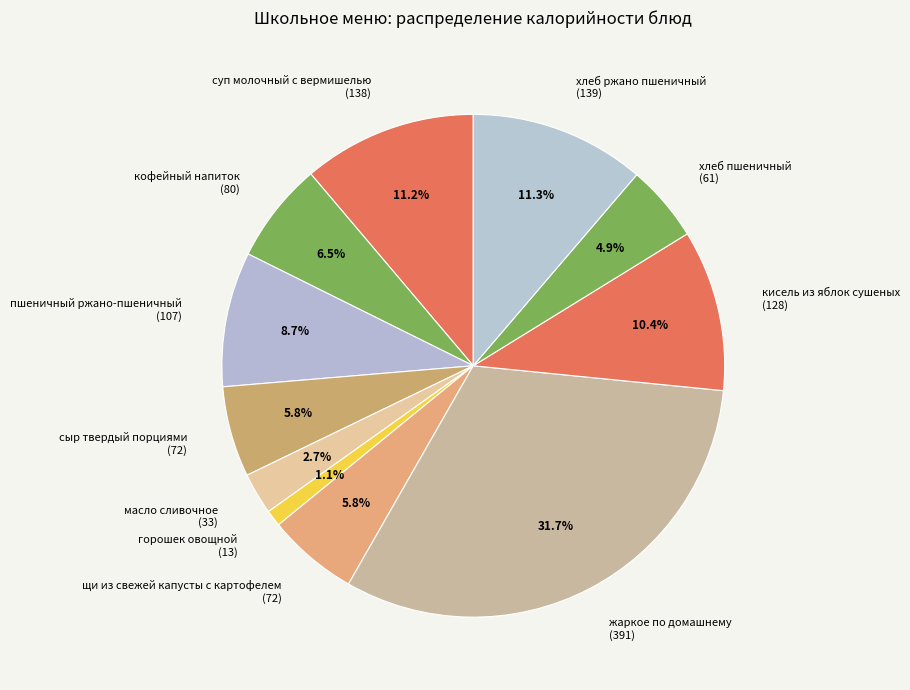

How many segments does this pie chart have?

11